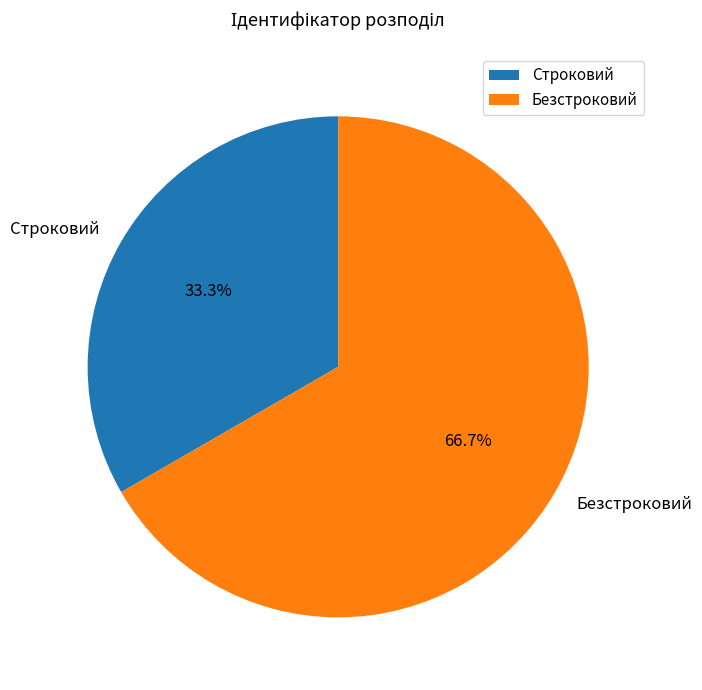

How many slices are in this pie chart?

2